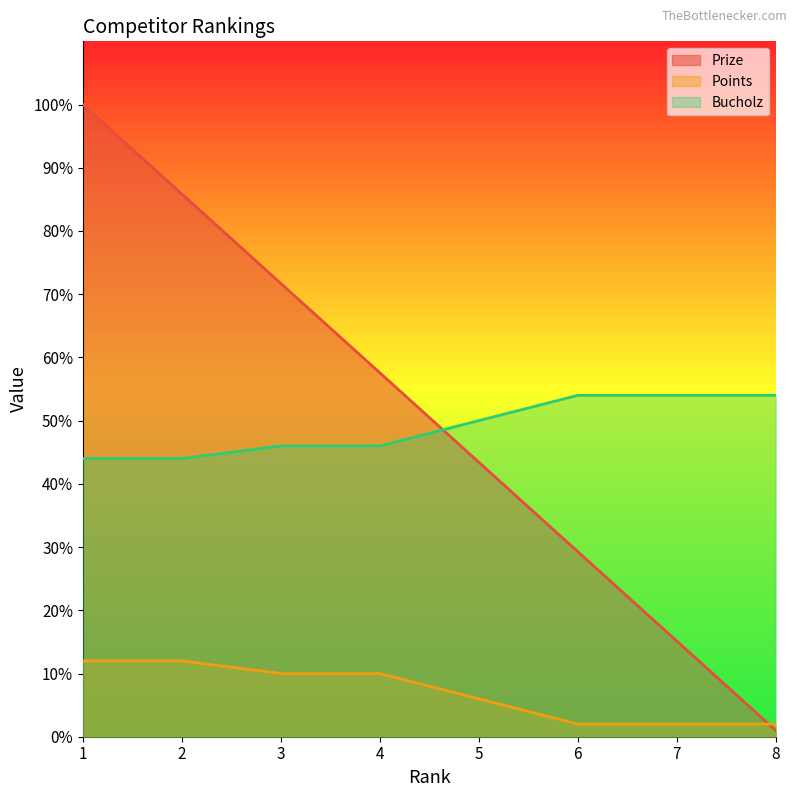

True or false: Points has more than 1 points higher than both neighbors.

False